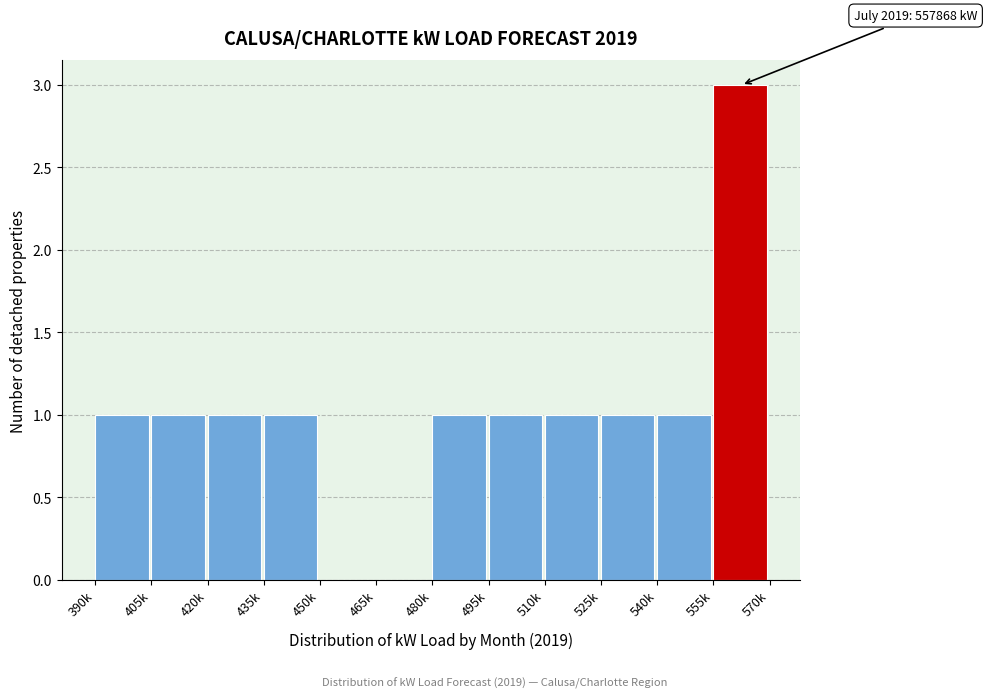

Reading left to right, extract all data points from this chart.

390k=1	405k=1	420k=1	435k=1	450k=0	465k=0	480k=1	495k=1	510k=1	525k=1	540k=1	555k=3